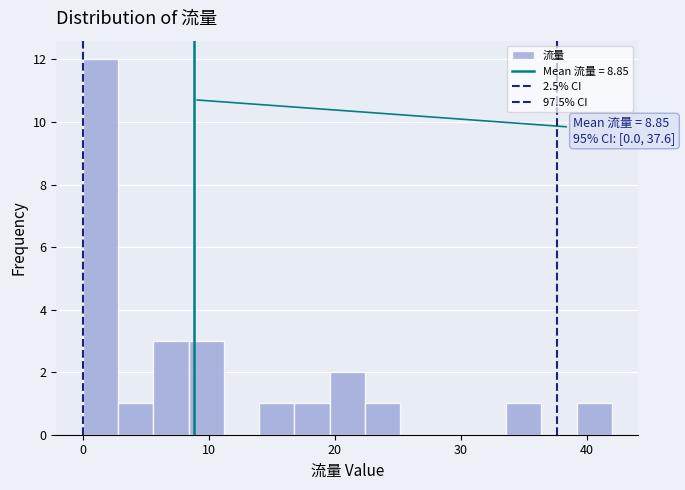

Around what value on the x-axis is the tallest bar? Give the approximate position of its centre, as read against the axis.

1